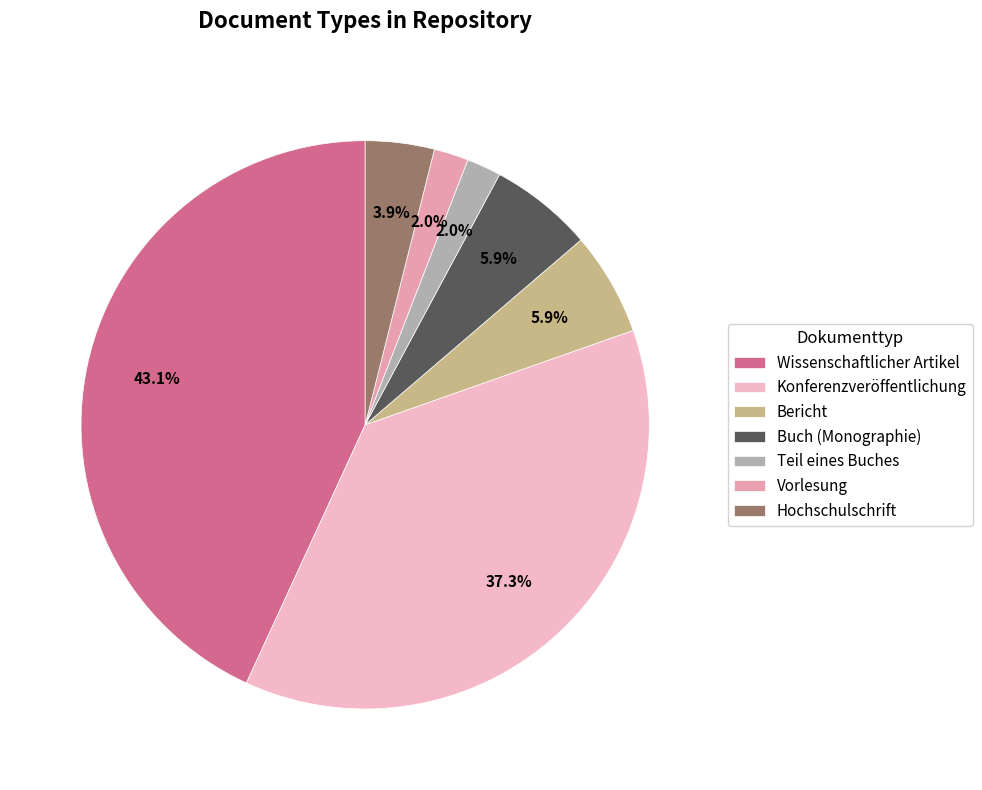

To the nearest percent, what is the average slice percentage?

14%